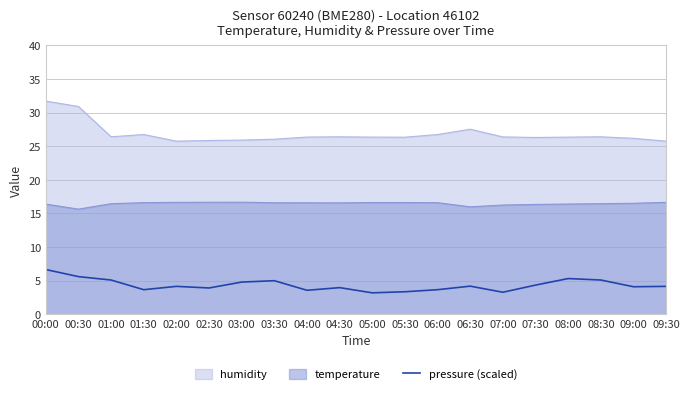

At which category is the sum across all series the highest?

00:00